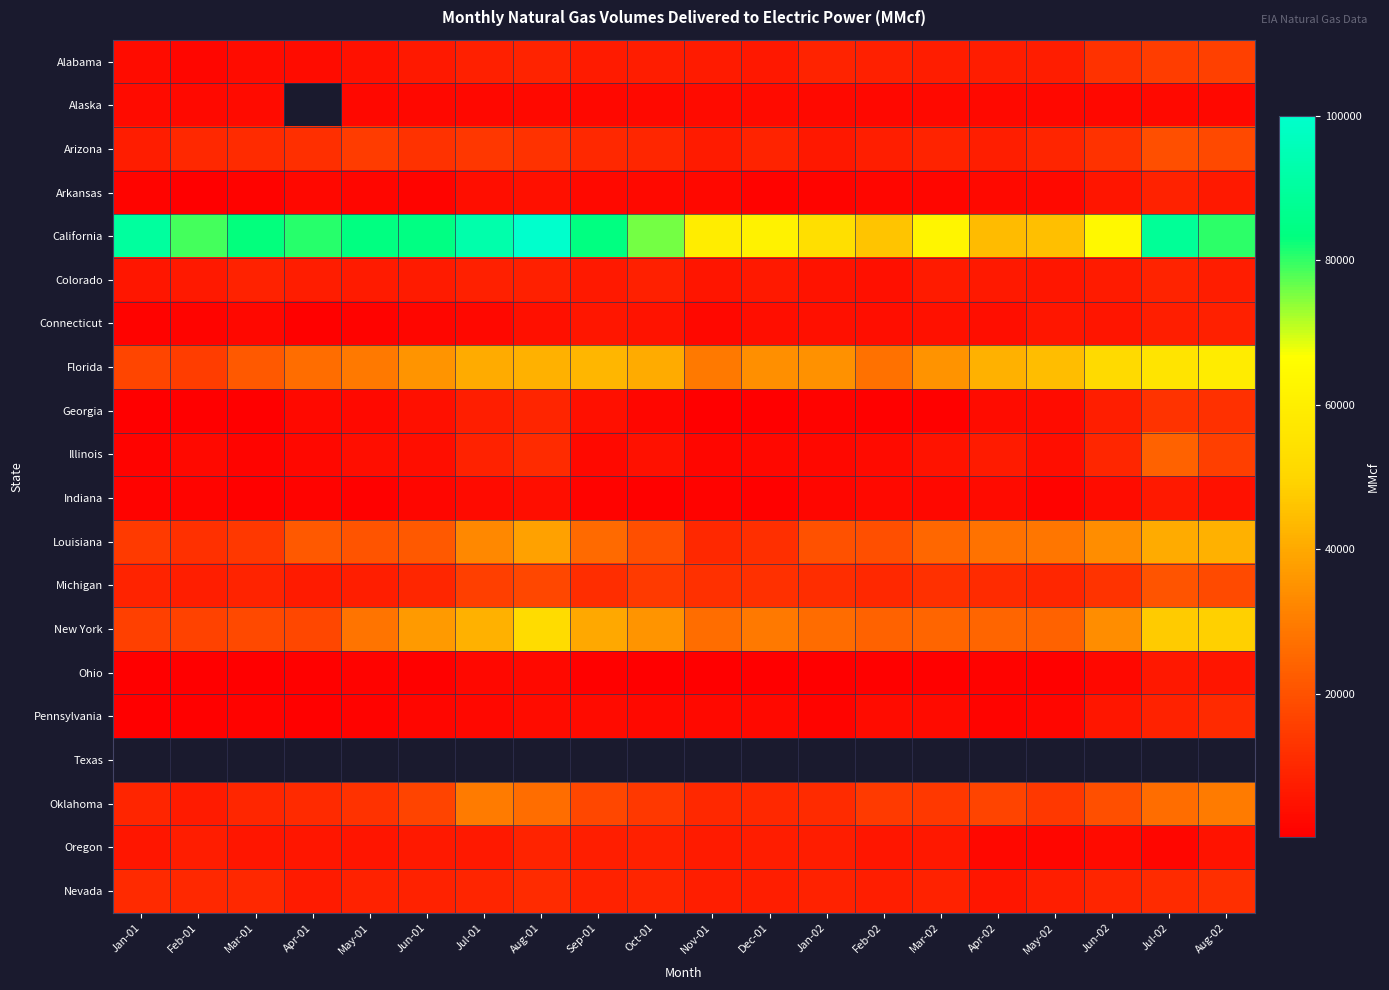

What is the minimum value shown in the chart?

184.0